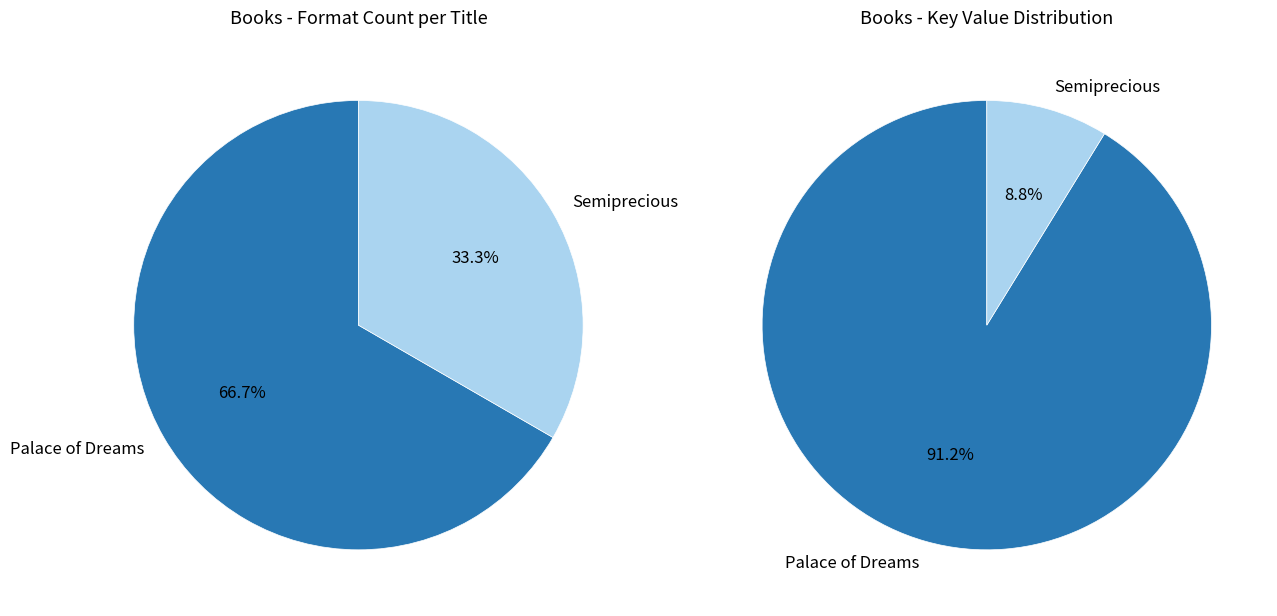

Rank the categories by value from highest to lowest.

Palace of Dreams, Semiprecious